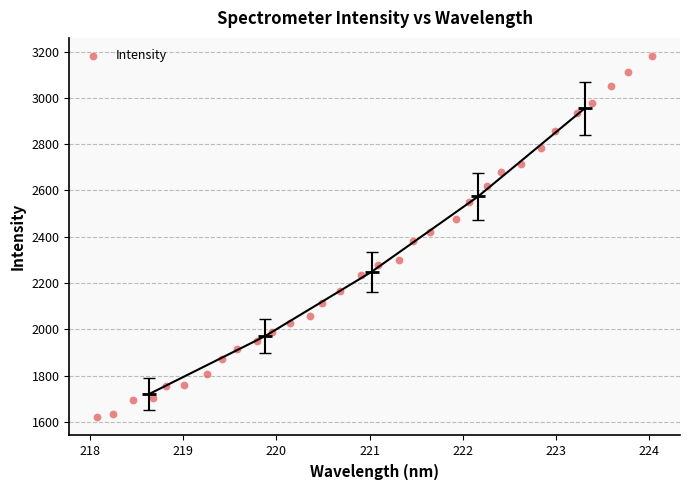

What is the range of X values (max minus min)?

6.0